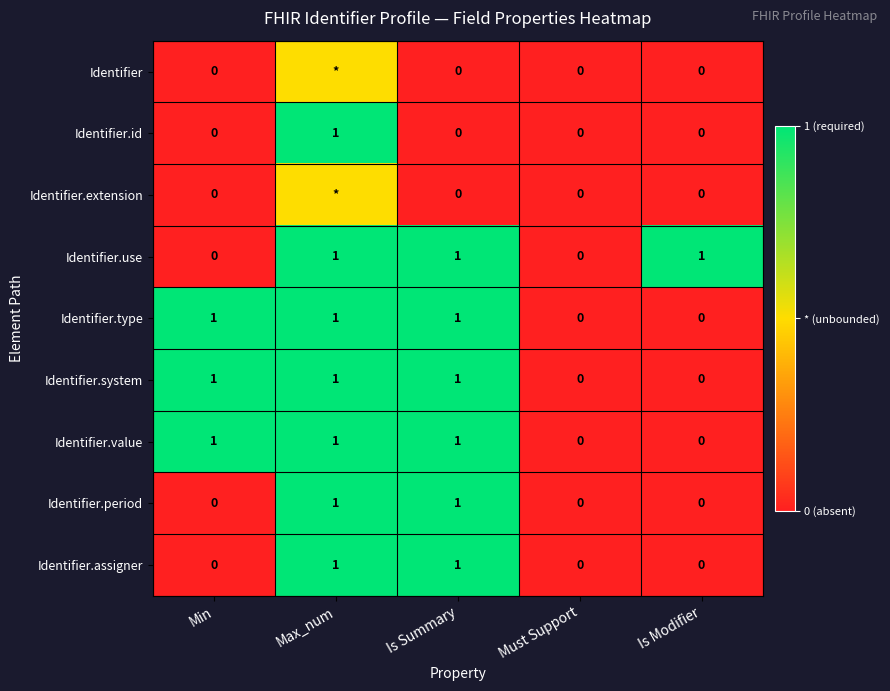

The Identifier.type series shows 1.0 at Min. True or false?

True